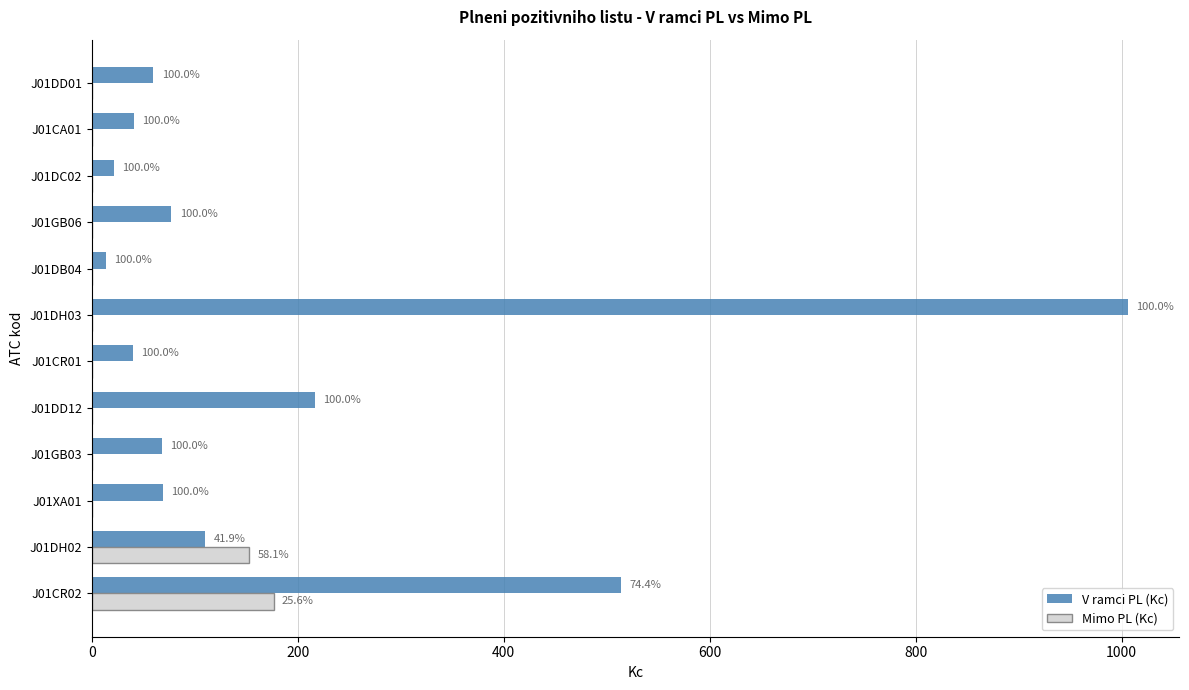

What are all the series names shown in the legend?

V ramci PL (Kc), Mimo PL (Kc)